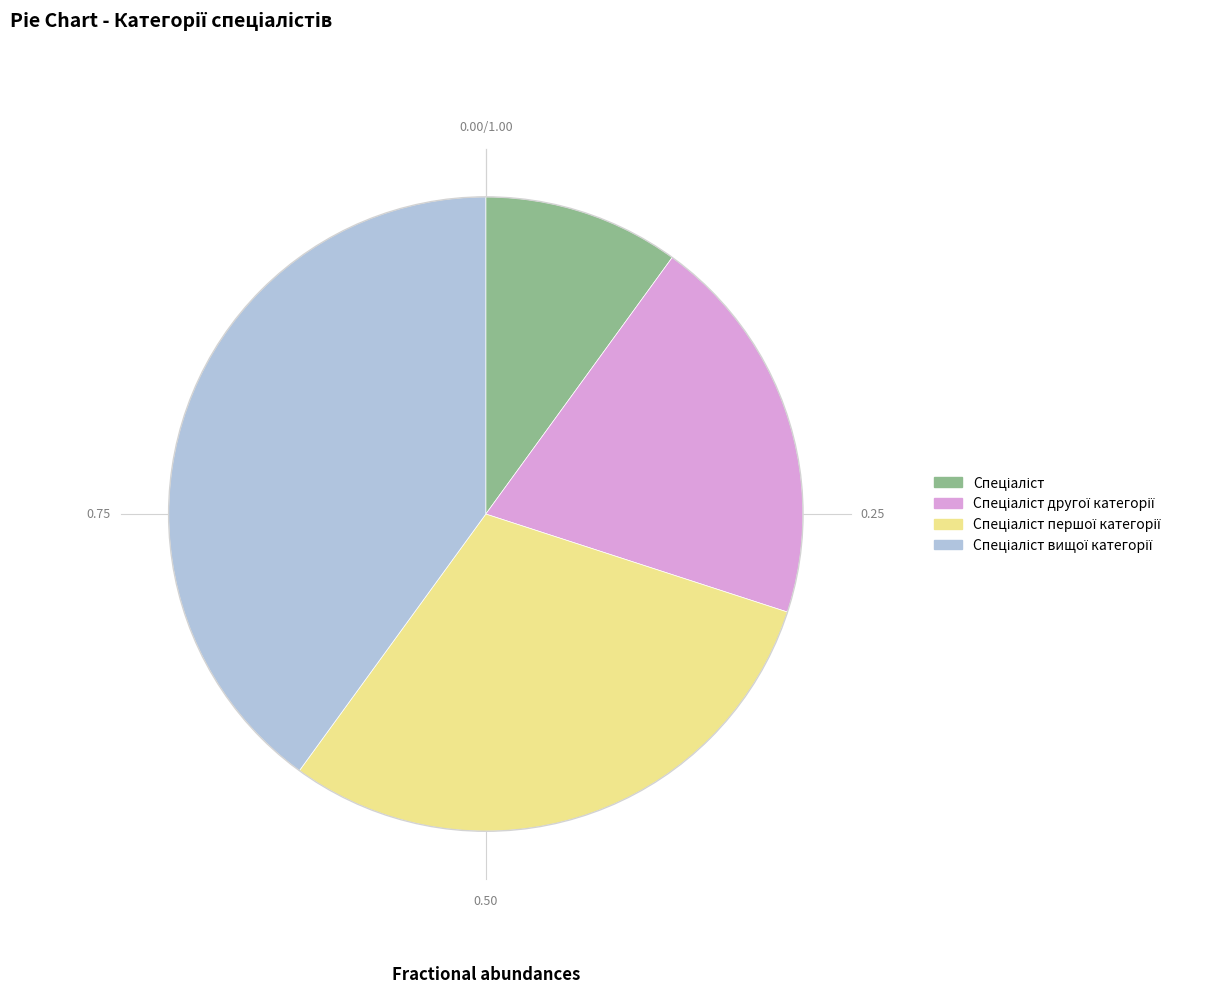

Does any single category account for the majority?

No